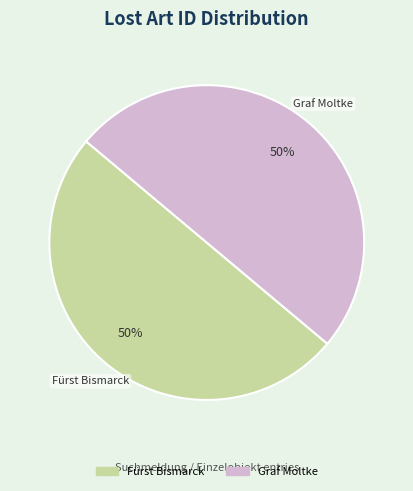

What is the ratio of the value at Fürst Bismarck to the value at Graf Moltke?

1.0